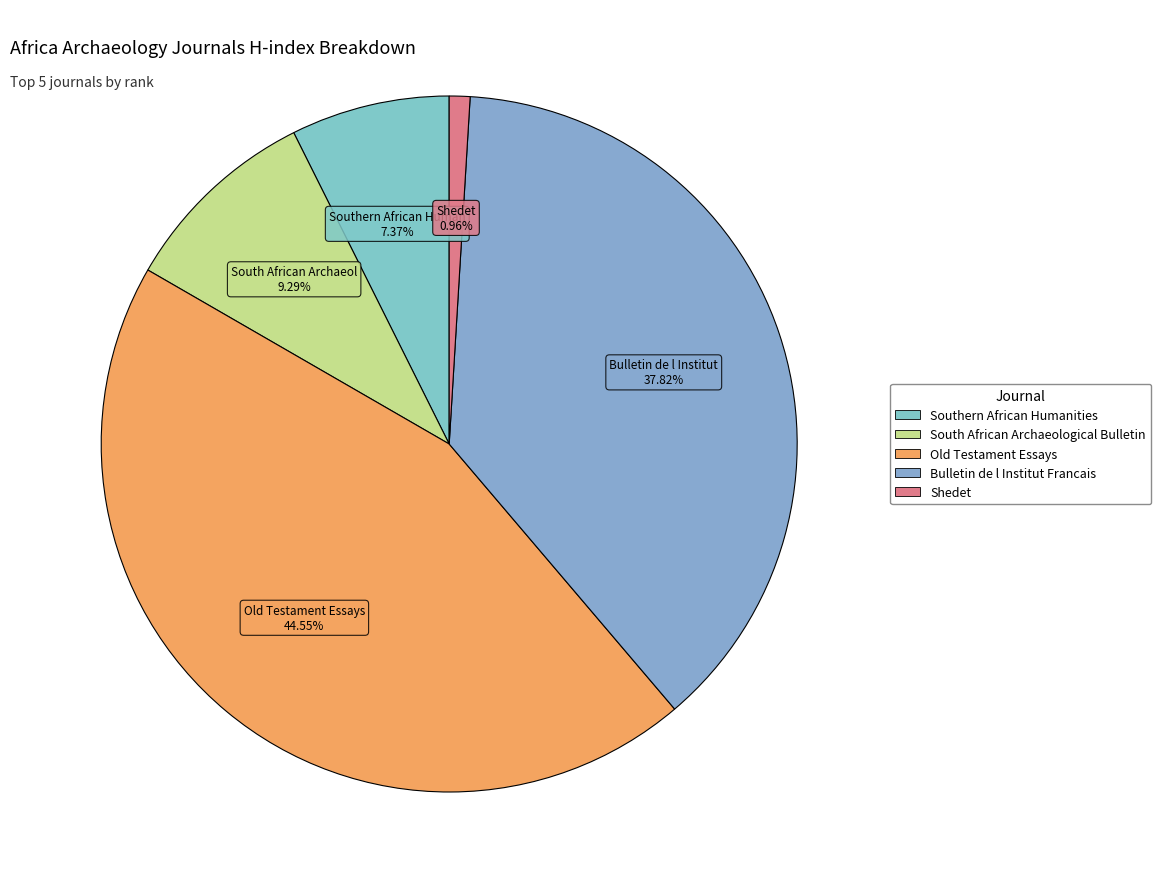

How many slices are in this pie chart?

5